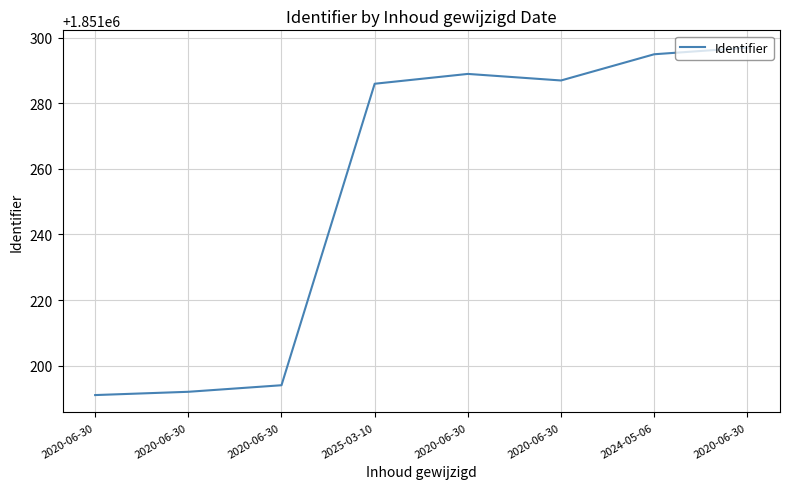

What is the label of the 8th point from the left?

2020-06-30